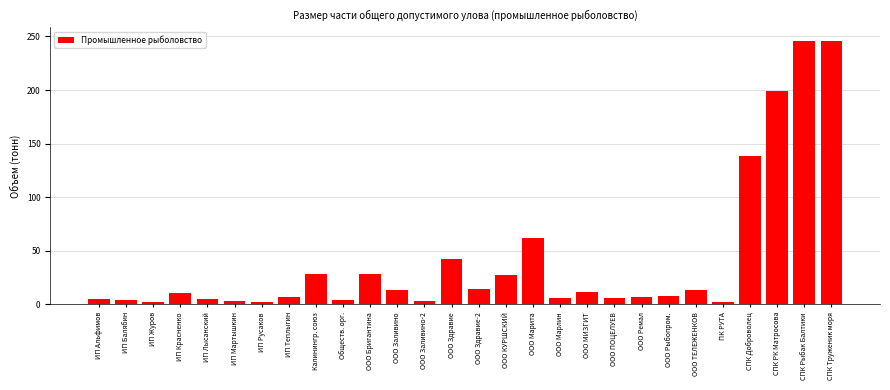

What is the ratio of the value at СПК Труженик моря to the value at ИП Теплыгин?

34.4